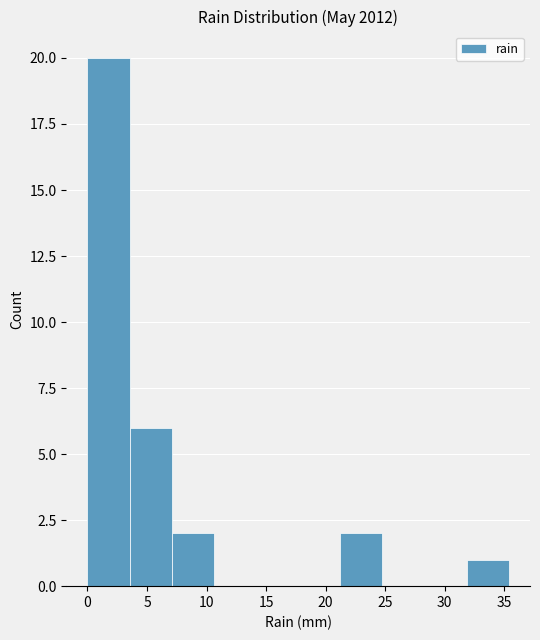

Reading left to right, list every bar in this chart as the range it spans on the x-axis followed by its height. Neither the bar edges nor the heights are printed on the chart, so give them approximately, as read against the axes.

0.0 to 3.5: 20
3.5 to 7.0: 6
7.0 to 10.5: 2
10.5 to 14.0: 0
14.0 to 17.5: 0
17.5 to 21.0: 0
21.0 to 25.0: 2
25.0 to 28.5: 0
28.5 to 32.0: 0
32.0 to 35.5: 1